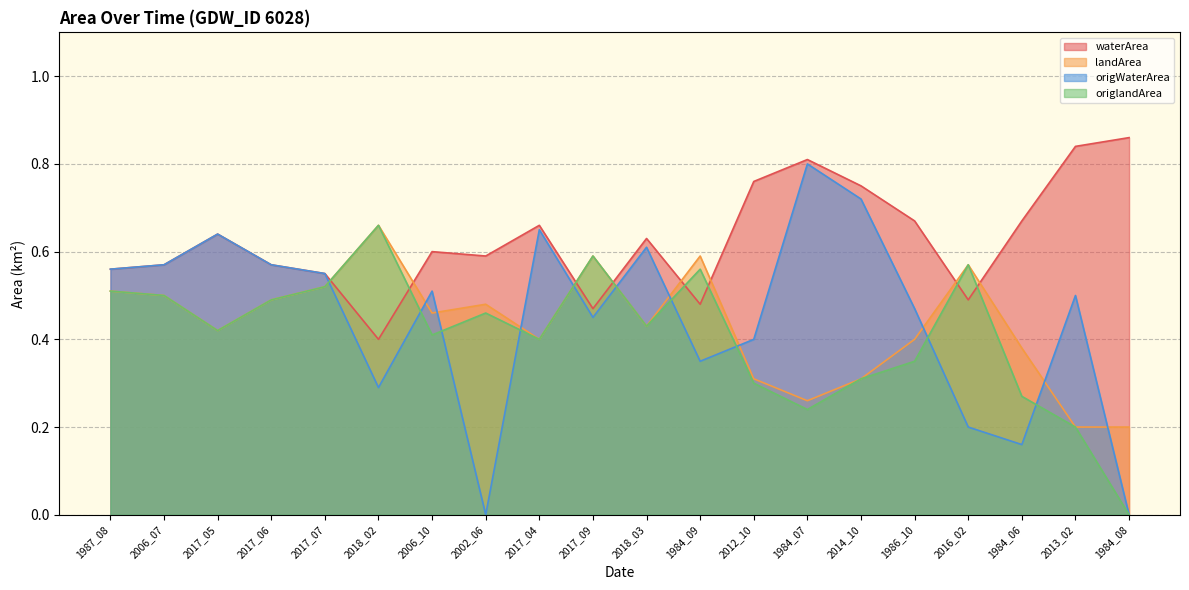

List the labels in order of waterArea value, smallest first.

2018_02, 2017_09, 1984_09, 2016_02, 2017_07, 1987_08, 2006_07, 2017_06, 2002_06, 2006_10, 2018_03, 2017_05, 2017_04, 1986_10, 1984_06, 2014_10, 2012_10, 1984_07, 2013_02, 1984_08